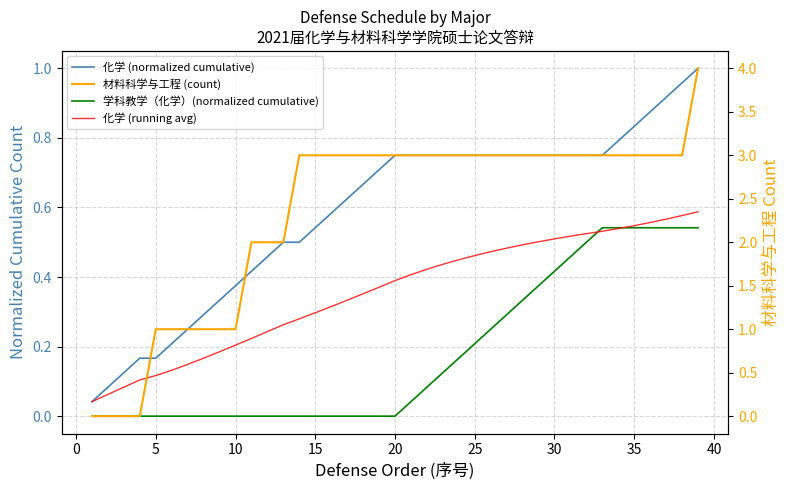

Reading left to right, transcribe all the data shown in this chart.

化学 (normalized cumulative): 0.0	0.1	0.1	0.2	0.2	0.2	0.2	0.3	0.3	0.4	0.4	0.5	0.5	0.5	0.5	0.6	0.6	0.7	0.7	0.8	0.8	0.8	0.8	0.8	0.8	0.8	0.8	0.8	0.8	0.8	0.8	0.8	0.8	0.8	0.8	0.9	0.9	1.0	1.0
学科教学（化学）(normalized cumulative): 0.0	0.0	0.0	0.0	0.0	0.0	0.0	0.0	0.0	0.0	0.0	0.0	0.0	0.0	0.0	0.0	0.0	0.0	0.0	0.0	0.0	0.1	0.1	0.2	0.2	0.2	0.3	0.3	0.4	0.4	0.5	0.5	0.5	0.5	0.5	0.5	0.5	0.5	0.5
化学 (running avg): 0.0	0.1	0.1	0.1	0.1	0.1	0.1	0.2	0.2	0.2	0.2	0.2	0.3	0.3	0.3	0.3	0.3	0.4	0.4	0.4	0.4	0.4	0.4	0.4	0.5	0.5	0.5	0.5	0.5	0.5	0.5	0.5	0.5	0.5	0.5	0.6	0.6	0.6	0.6
材料科学与工程 (count): 0.0	0.0	0.0	0.0	1.0	1.0	1.0	1.0	1.0	1.0	2.0	2.0	2.0	3.0	3.0	3.0	3.0	3.0	3.0	3.0	3.0	3.0	3.0	3.0	3.0	3.0	3.0	3.0	3.0	3.0	3.0	3.0	3.0	3.0	3.0	3.0	3.0	3.0	4.0